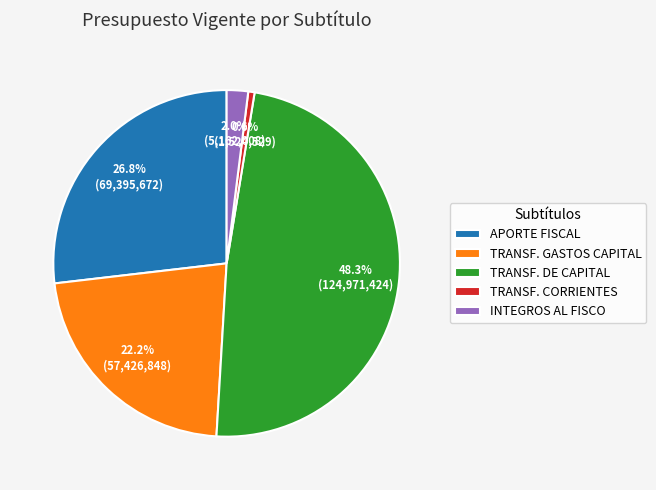

To the nearest percent, what is the difference between the largest and smallest slice percentages?

48%